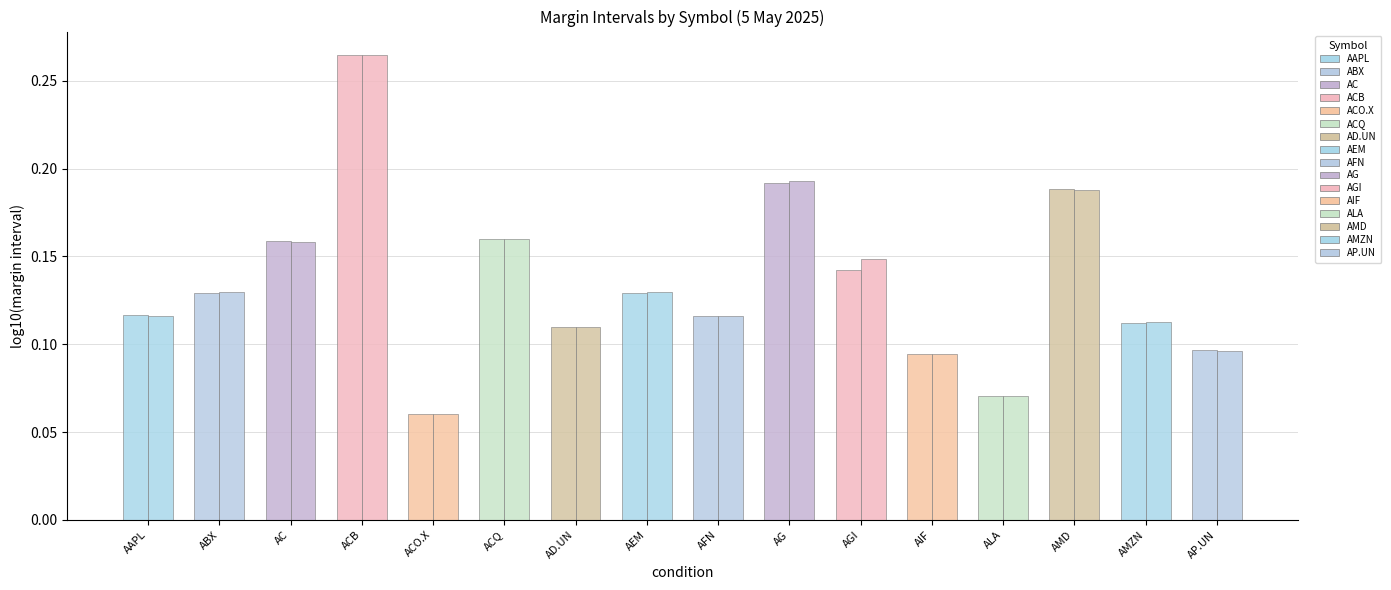

What is the maximum value shown in the chart?

0.3